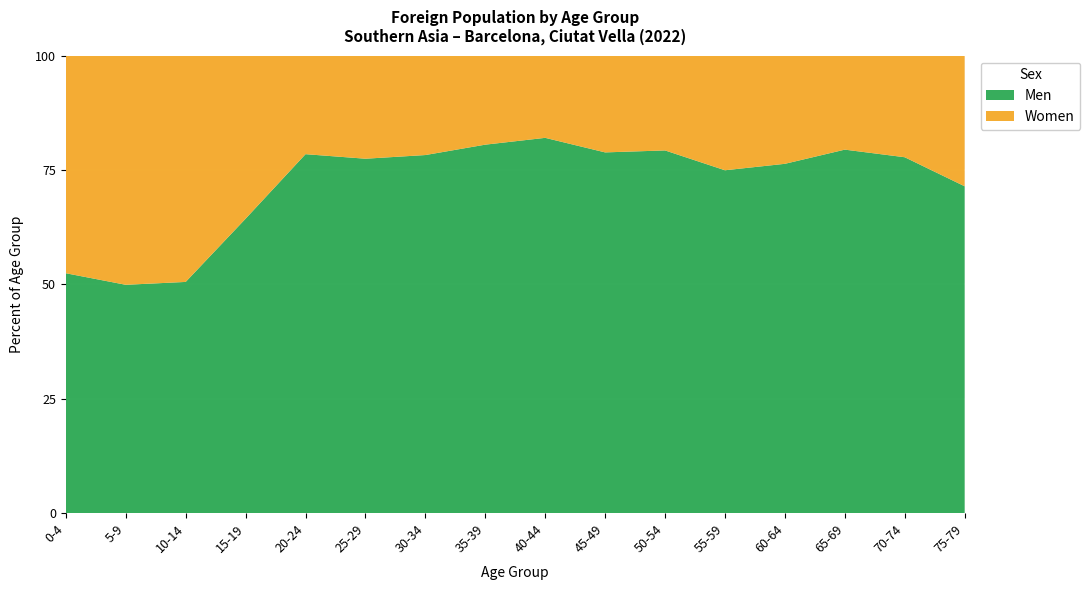

Reading right to left, list all the values displayed in this chart.

Men: 10	28	85	171	269	497	745	1245	1464	1778	1570	859	240	193	247	476
Women: 4	8	22	53	90	130	200	273	354	494	457	236	133	189	248	432